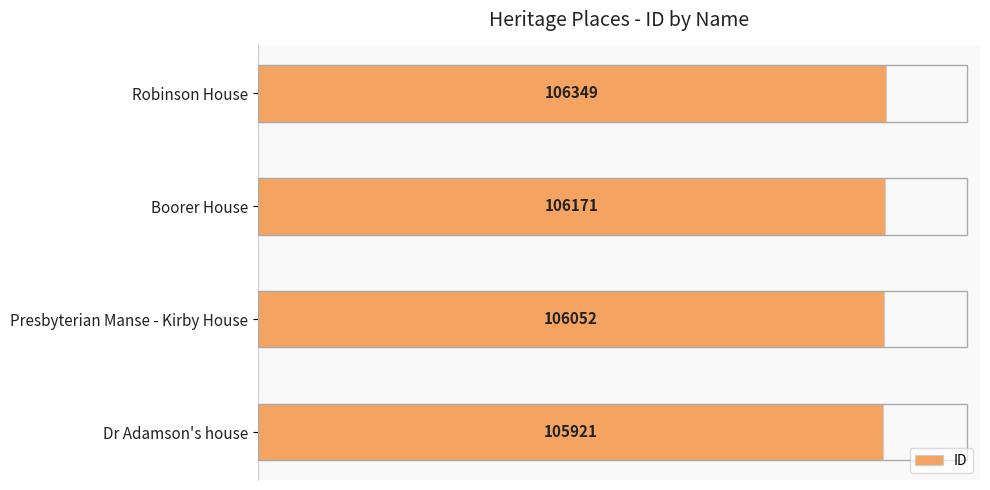

How many values are between 106052 and 106349?

3